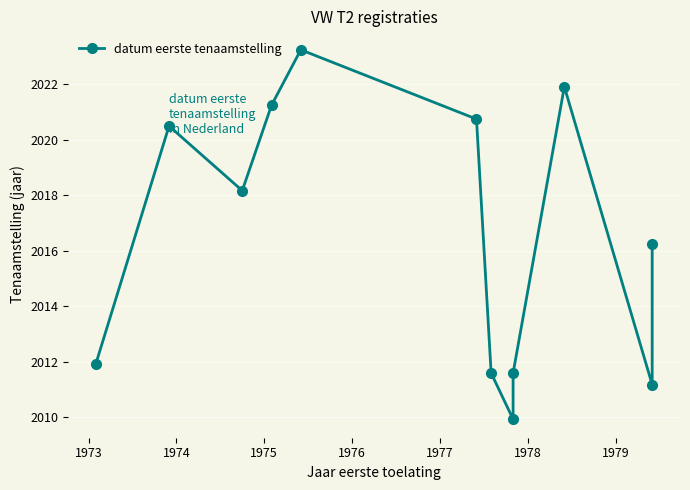

What is the sum of all values?

24198.2